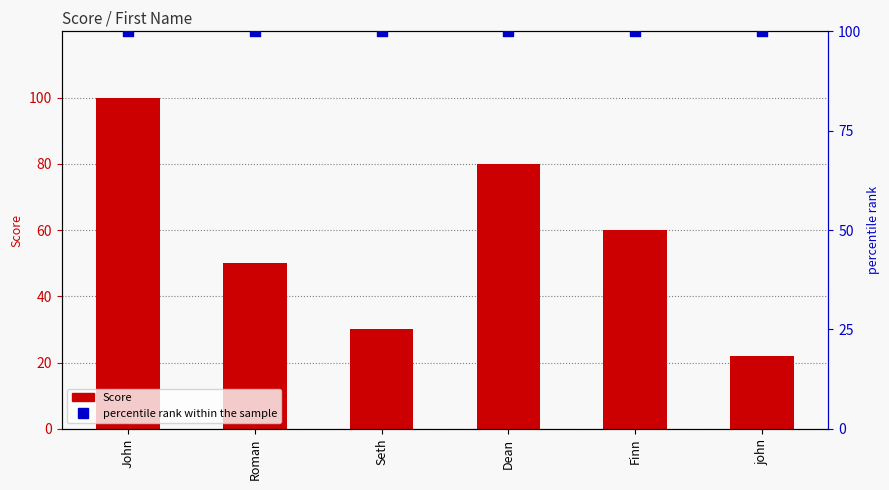

At which category is the sum across all series the highest?

John